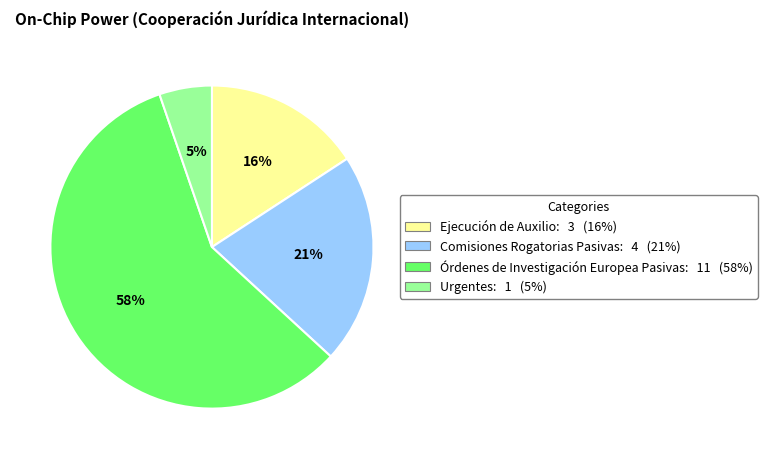

Count the number of slices in the pie.

4